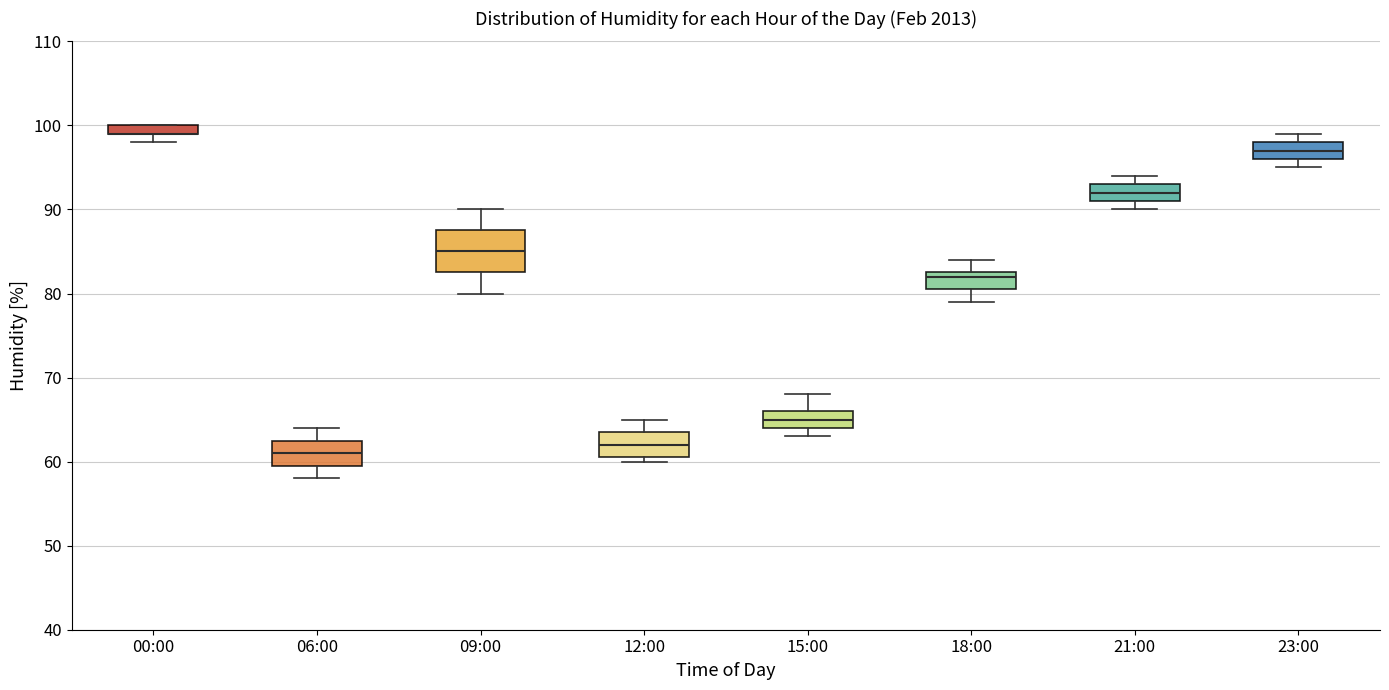

Where is the upper edge of the box for 21:00 on the y-axis? The values are not printed on the chart, so give them approximately, as read against the axis.

93